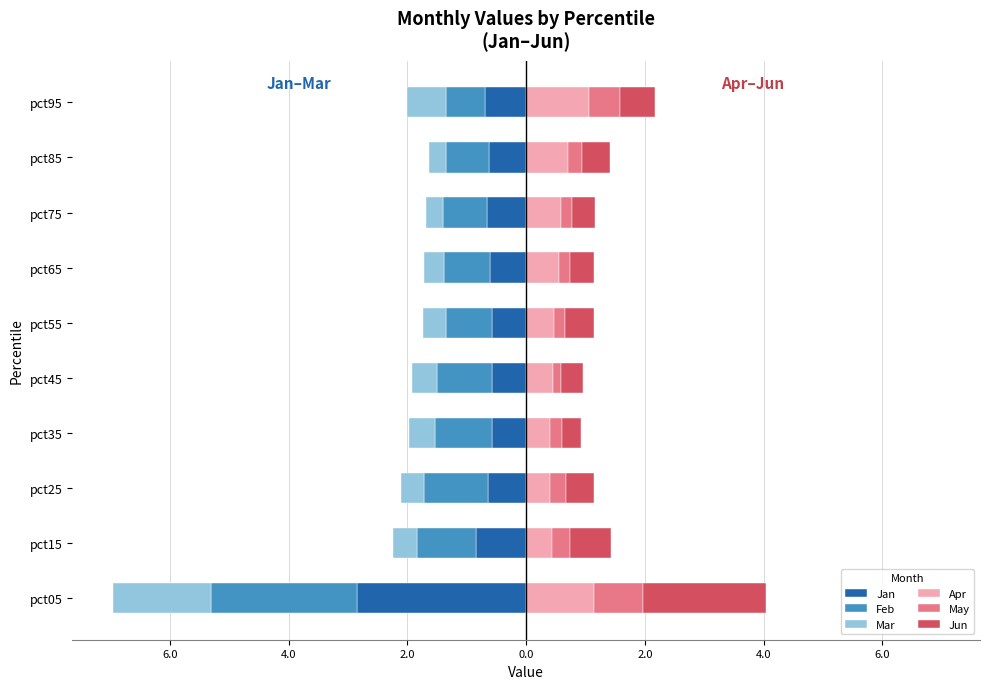

At how many categories does at least one series exceed 0?

10